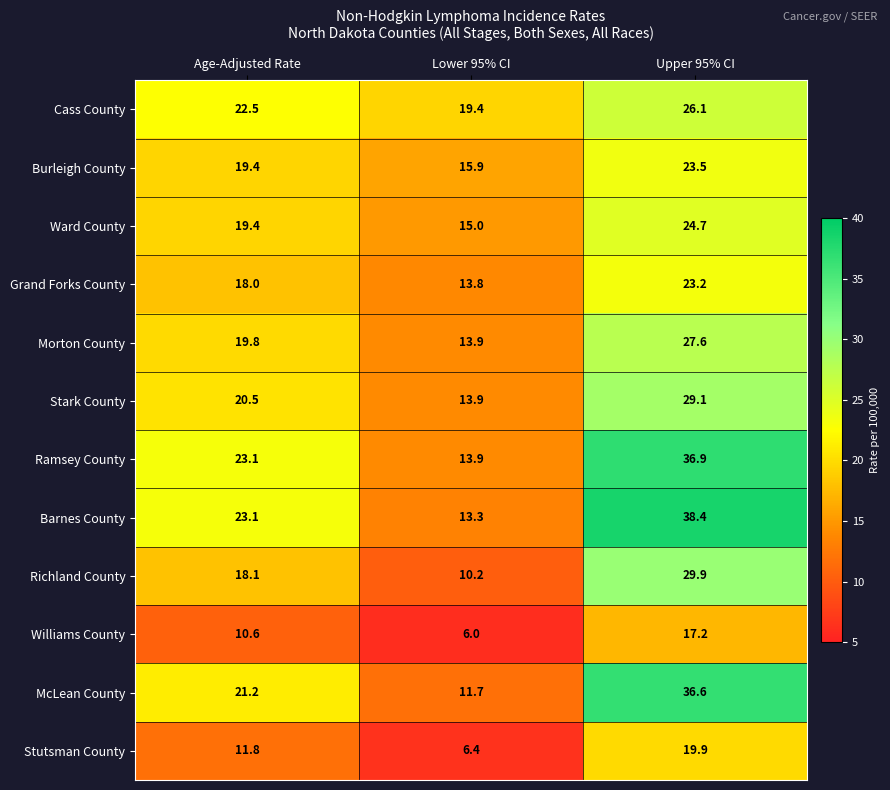

What is the sum of the Ward County values at Lower 95% CI and Age-Adjusted Rate?

34.4